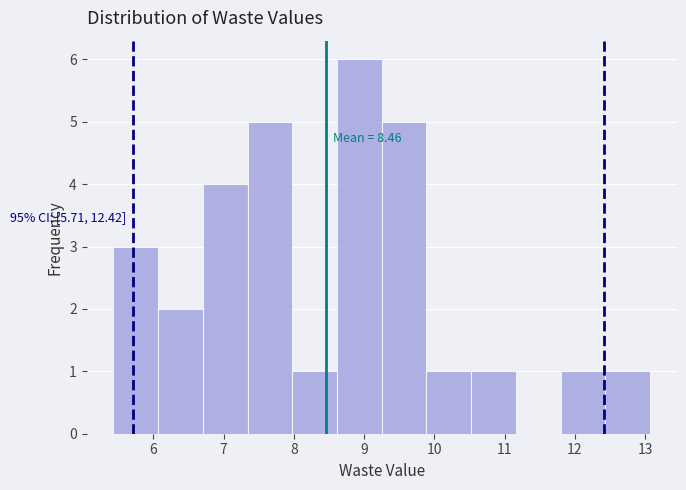

Which range on the x-axis has the tallest bar?

8.6 to 9.3